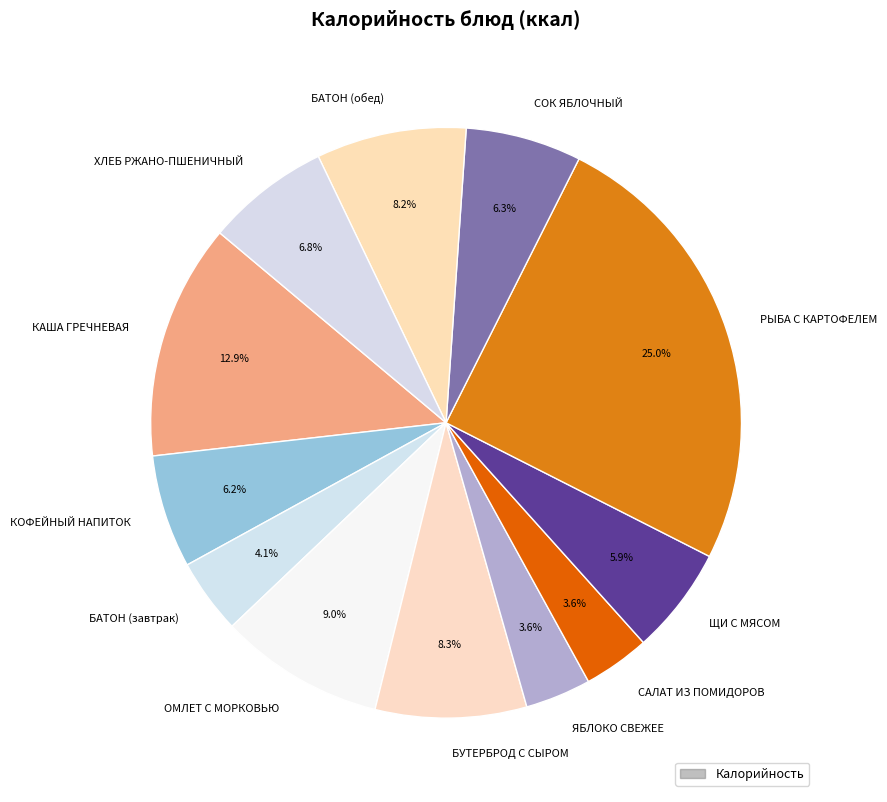

Is РЫБА С КАРТОФЕЛЕМ the majority of the pie?

No